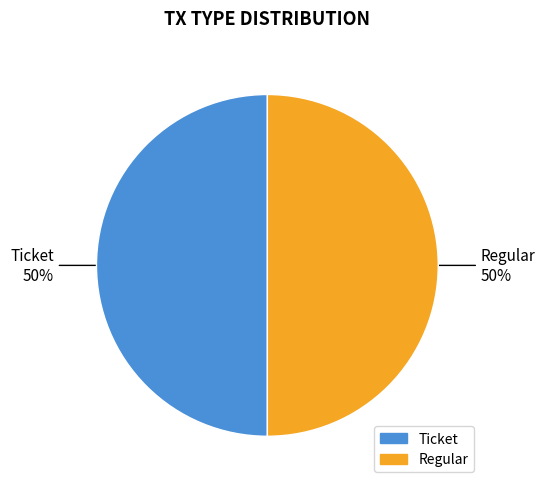

How many slices are in this pie chart?

2